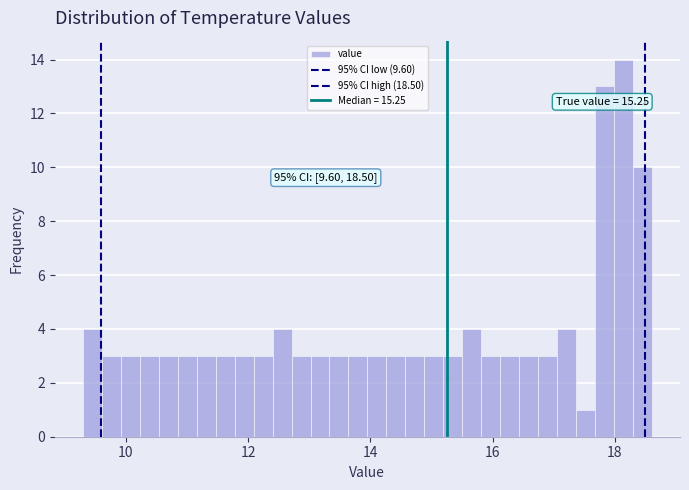

Around what value on the x-axis is the tallest bar? Give the approximate position of its centre, as read against the axis.

18.2